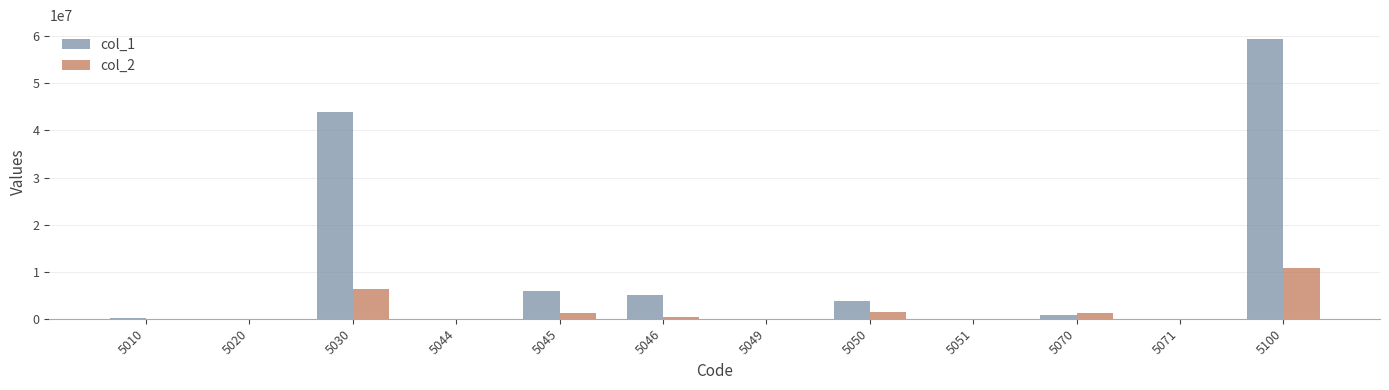

Is the value of col_1 at 5030 greater than the value of col_2 at 5100?

Yes